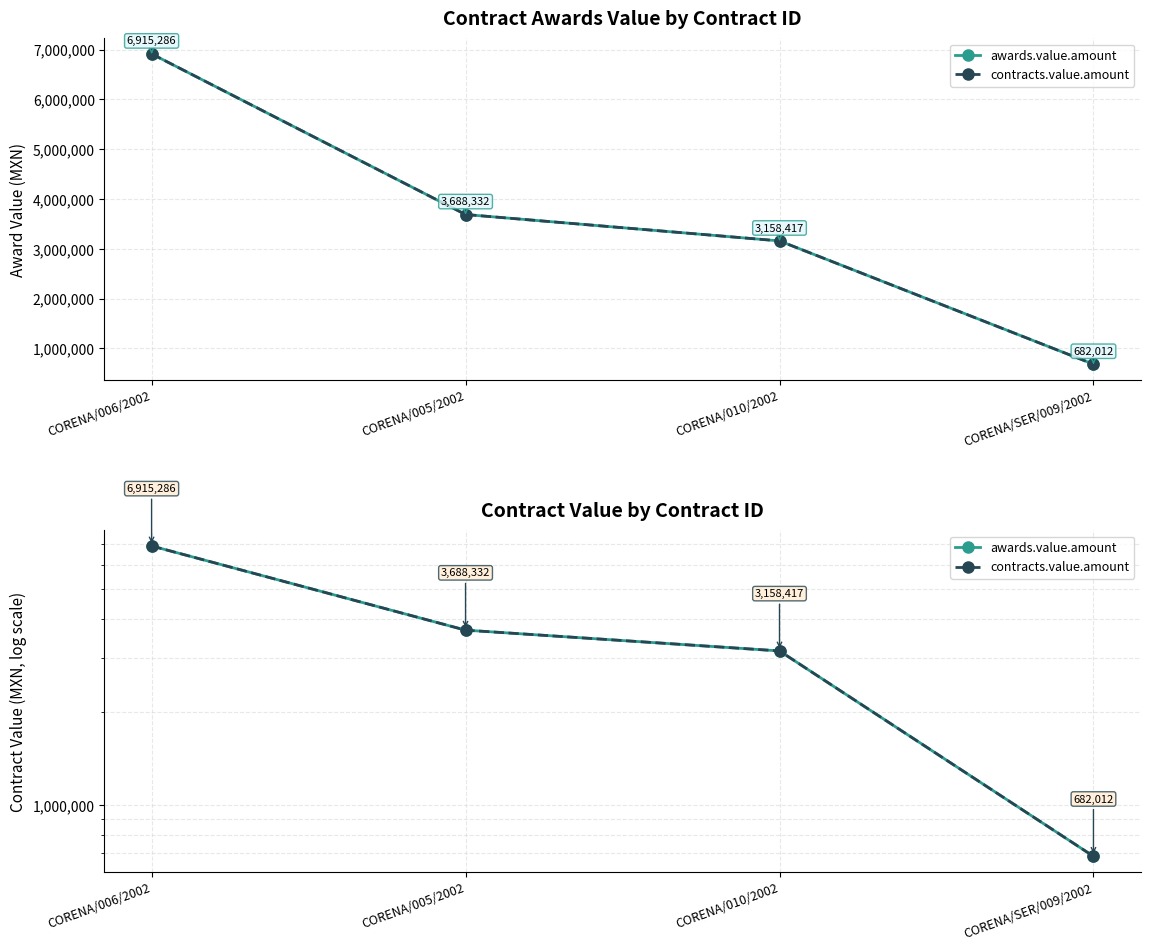

Is the value of contracts.value.amount at CORENA/005/2002 greater than the value of awards.value.amount at CORENA/010/2002?

Yes